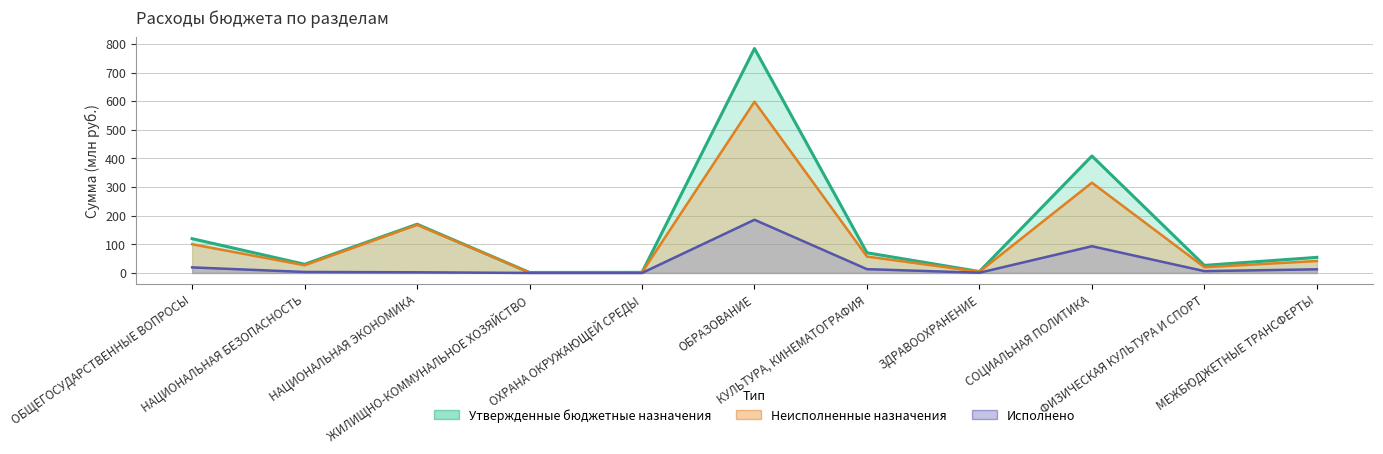

Is the value of Неисполненные назначения at КУЛЬТУРА, КИНЕМАТОГРАФИЯ greater than the value of Утвержденные бюджетные назначения at СОЦИАЛЬНАЯ ПОЛИТИКА?

No